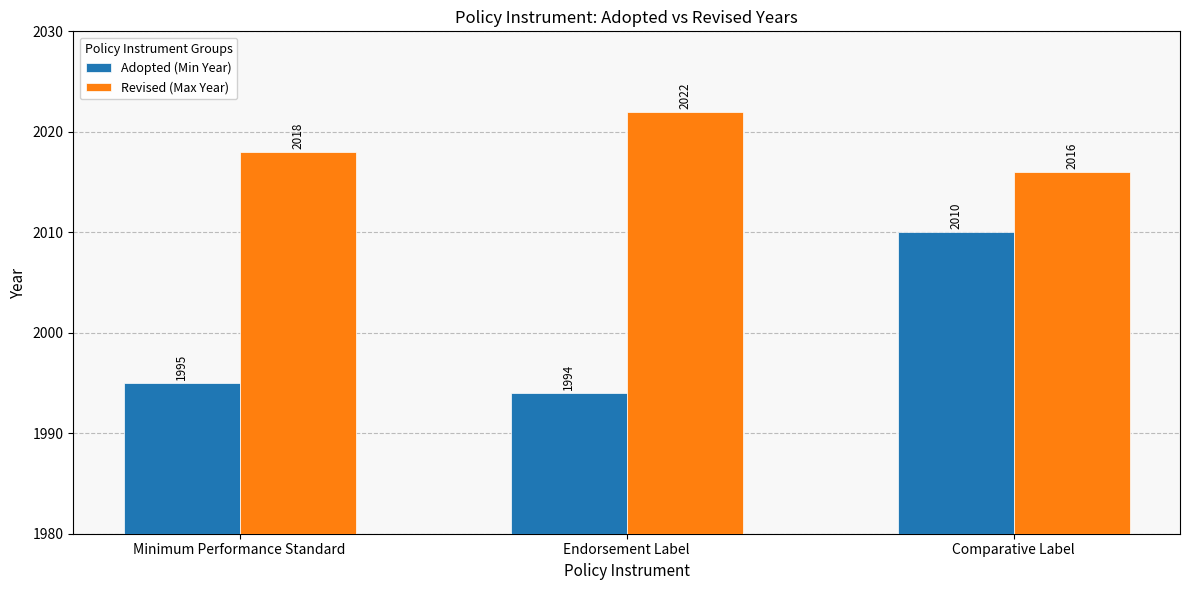

Reading left to right, extract all data points from this chart.

Adopted (Min Year): 1995	1994	2010
Revised (Max Year): 2018	2022	2016